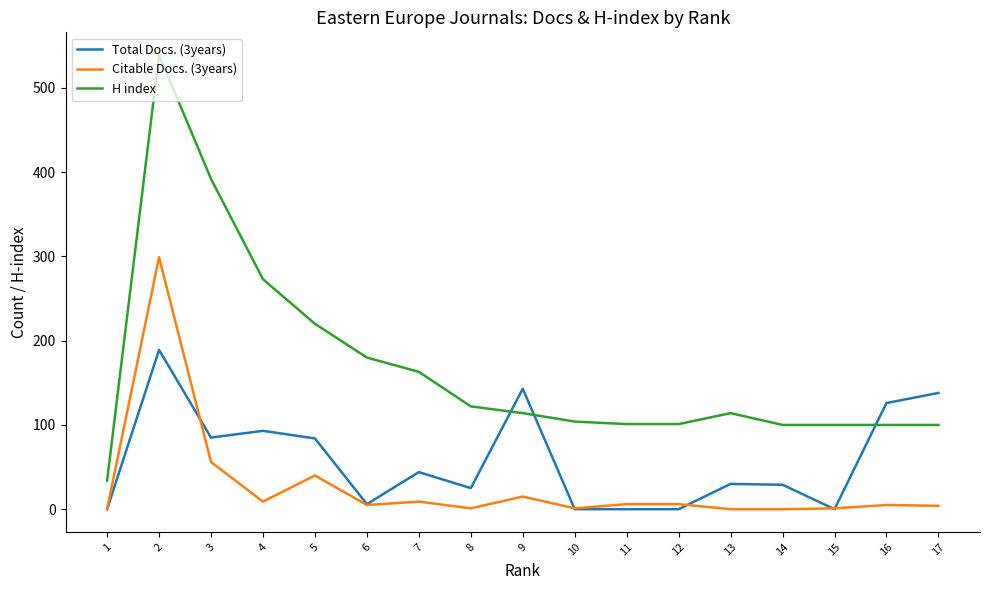

True or false: Total Docs. (3years) has a value of 116 at 11.

False